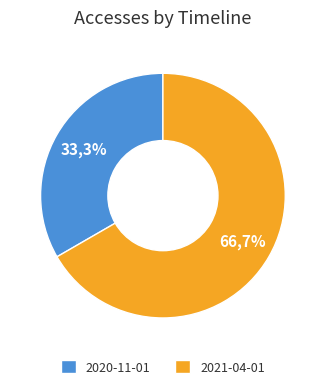

How many slices are in this pie chart?

2